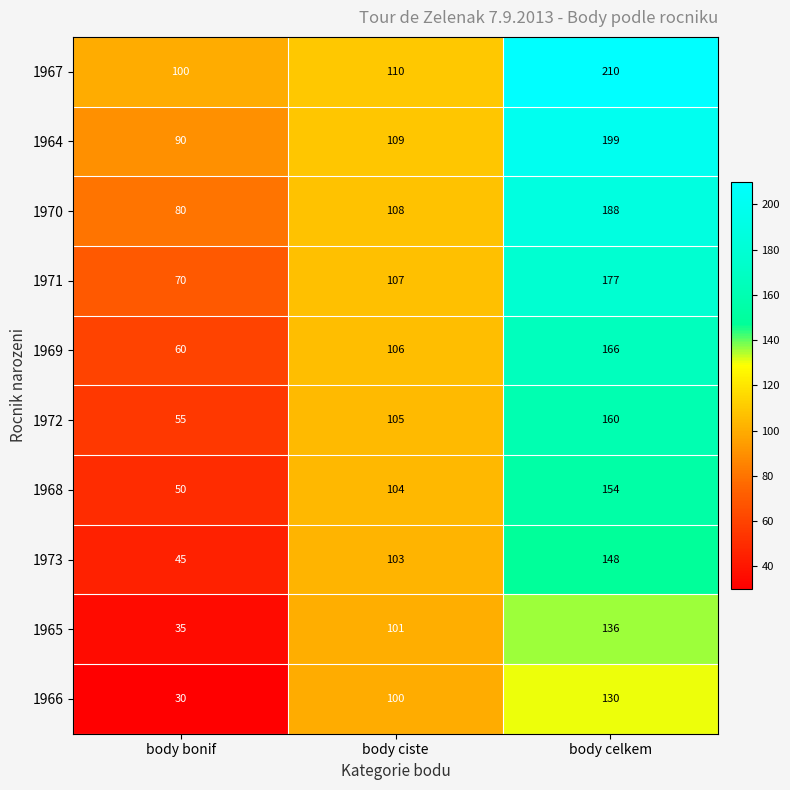

Reading right to left, what are all the values shown in this chart?

1967: body celkem=210	body ciste=110	body bonif=100
1964: body celkem=199	body ciste=109	body bonif=90
1970: body celkem=188	body ciste=108	body bonif=80
1971: body celkem=177	body ciste=107	body bonif=70
1969: body celkem=166	body ciste=106	body bonif=60
1972: body celkem=160	body ciste=105	body bonif=55
1968: body celkem=154	body ciste=104	body bonif=50
1973: body celkem=148	body ciste=103	body bonif=45
1965: body celkem=136	body ciste=101	body bonif=35
1966: body celkem=130	body ciste=100	body bonif=30